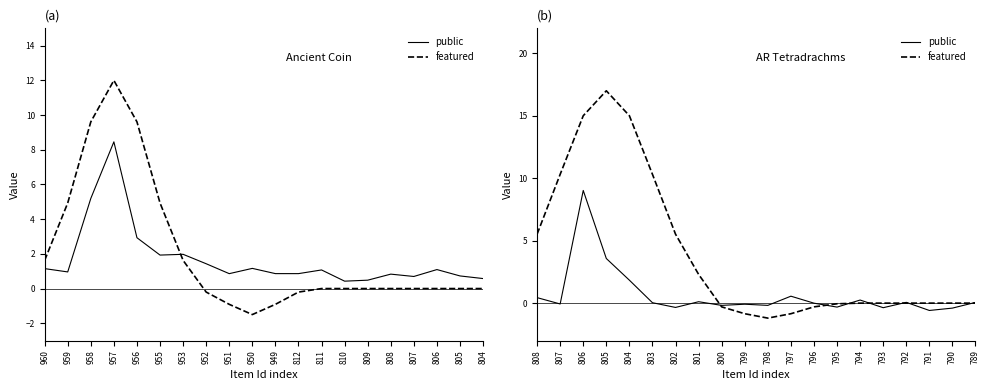

Which series has the widest spread of values?

featured